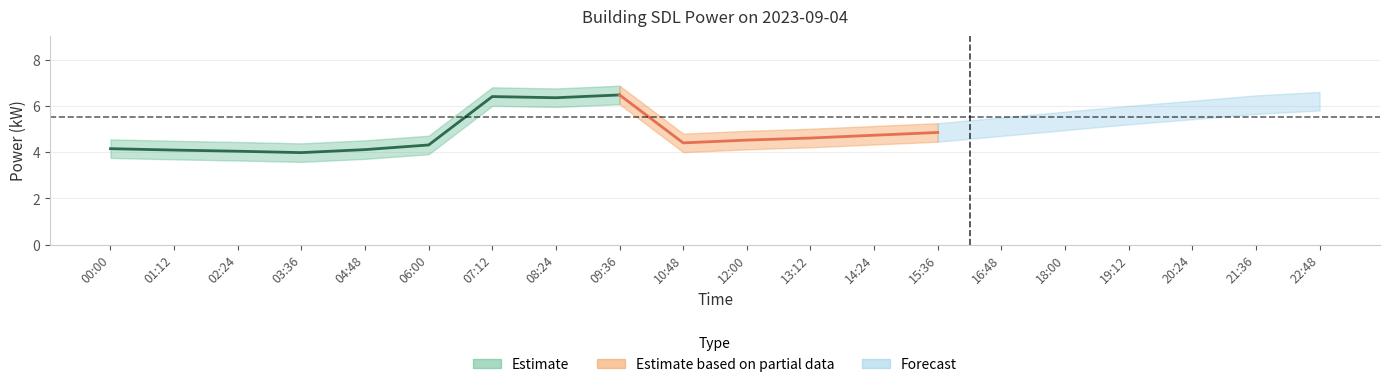

True or false: power_mean and power_lower cross at least once.

False